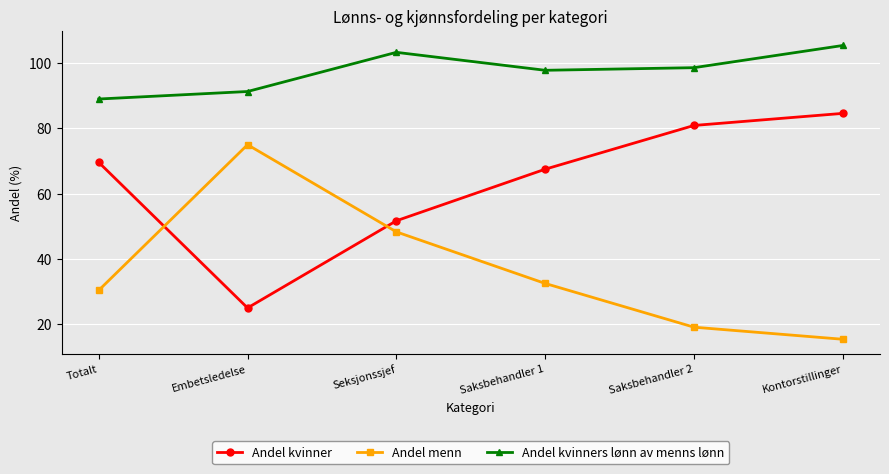

Rank the categories by Andel kvinner value from highest to lowest.

Kontorstillinger, Saksbehandler 2, Totalt, Saksbehandler 1, Seksjonssjef, Embetsledelse